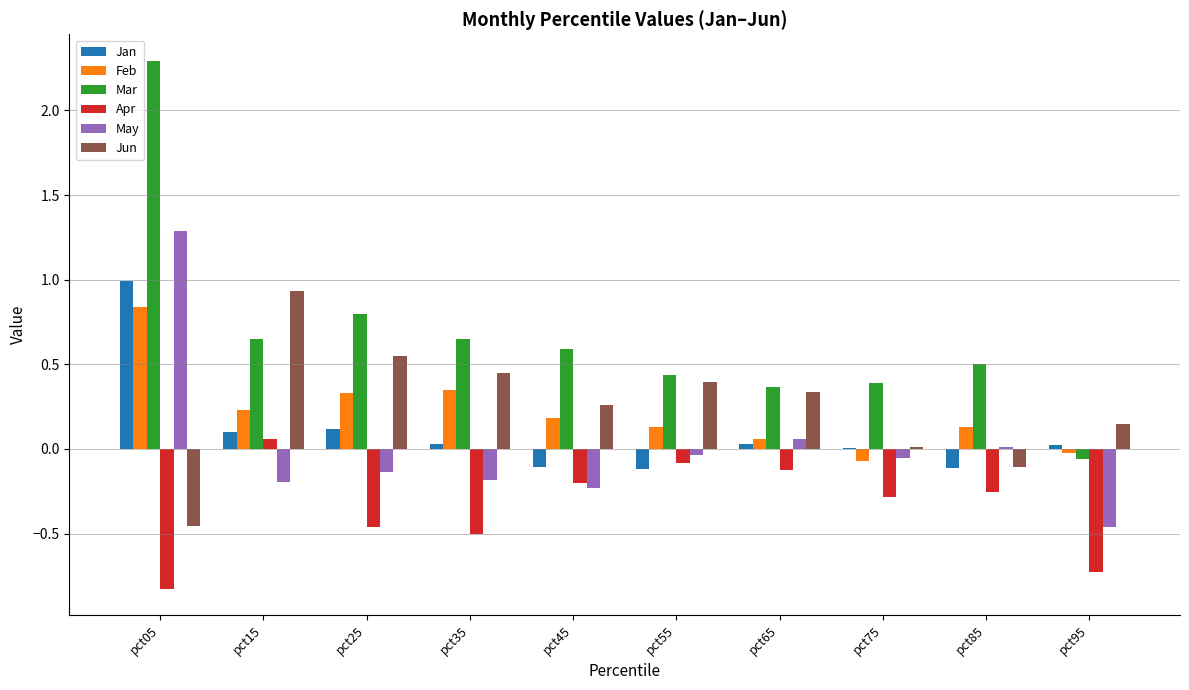

The Jun series shows -0.1 at pct85. True or false?

True